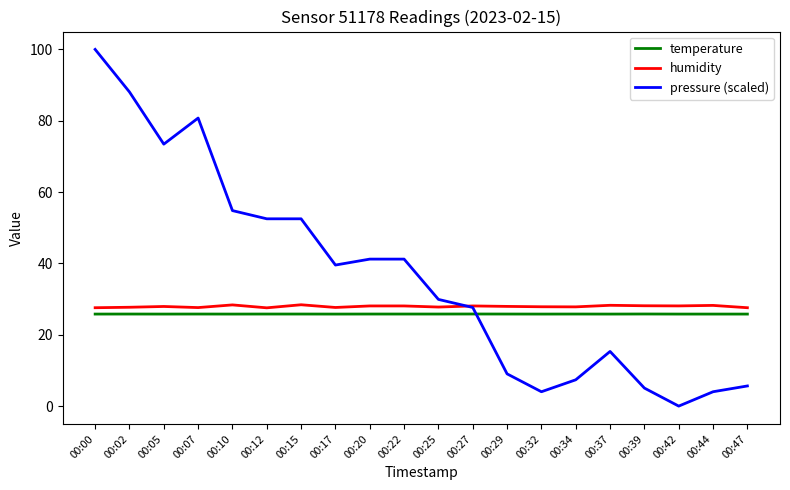

What is the total value across all series at 00:42?

53.9